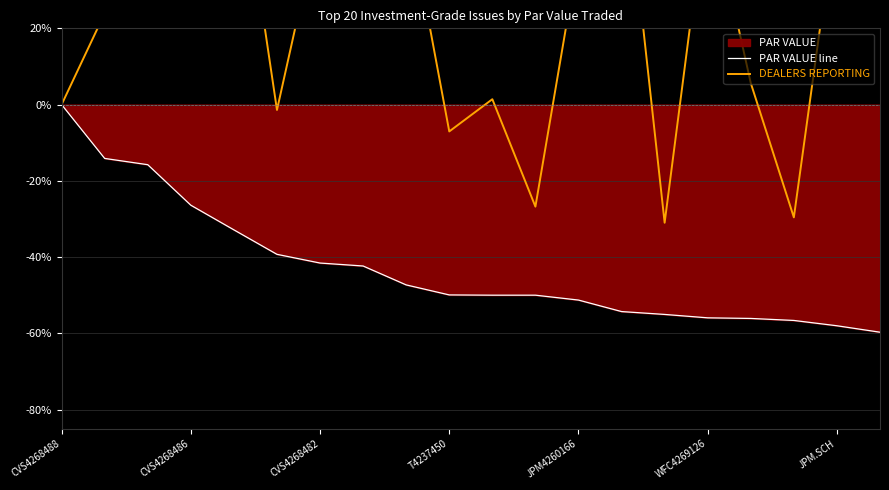

Which series has the widest spread of values?

DEALERS REPORTING